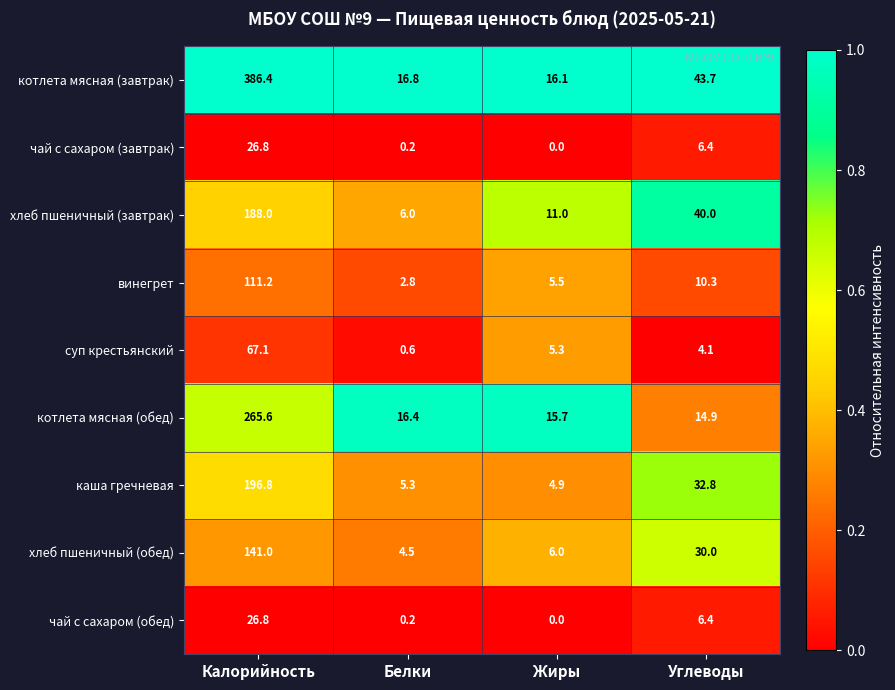

Is it true that винегрет equals 7.1 at Углеводы?

False